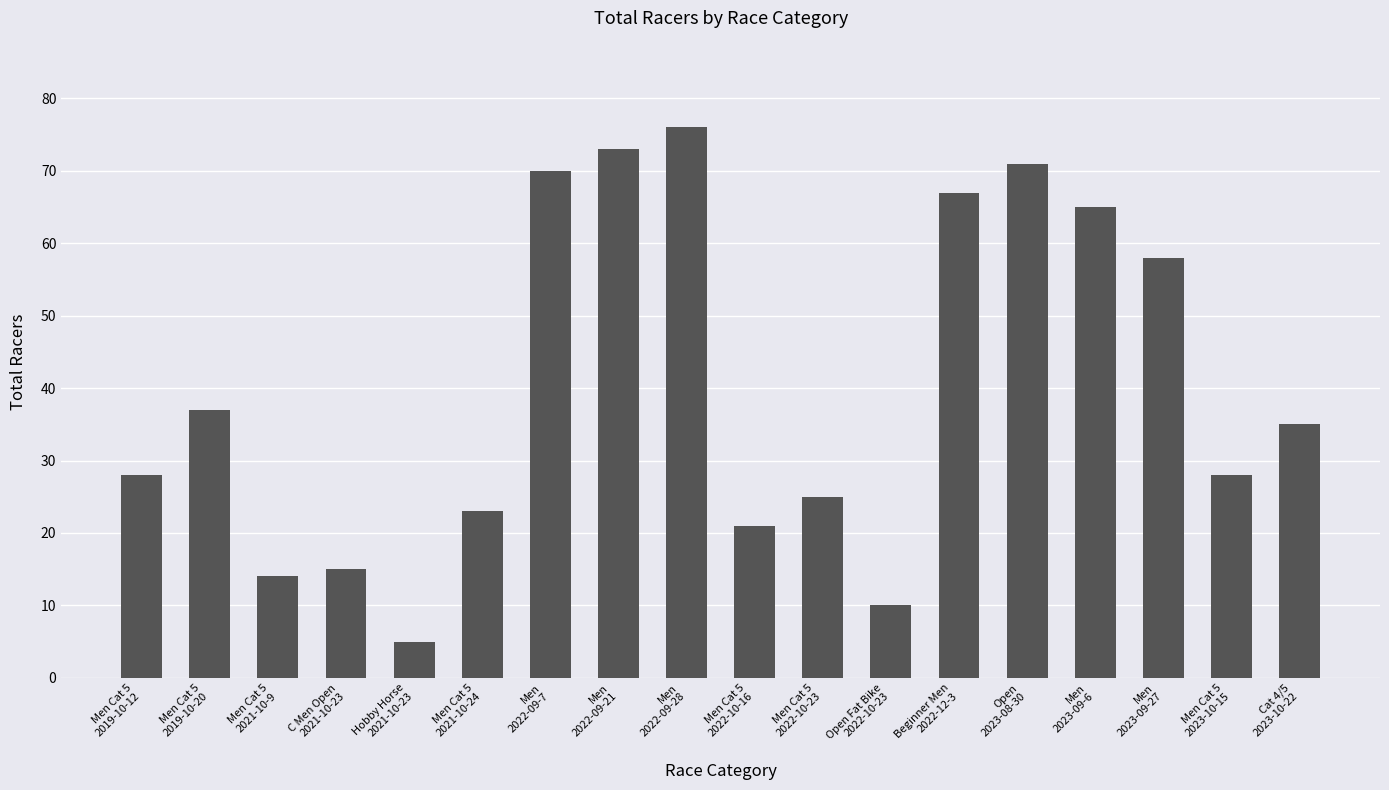

What is the minimum value shown in the chart?

5